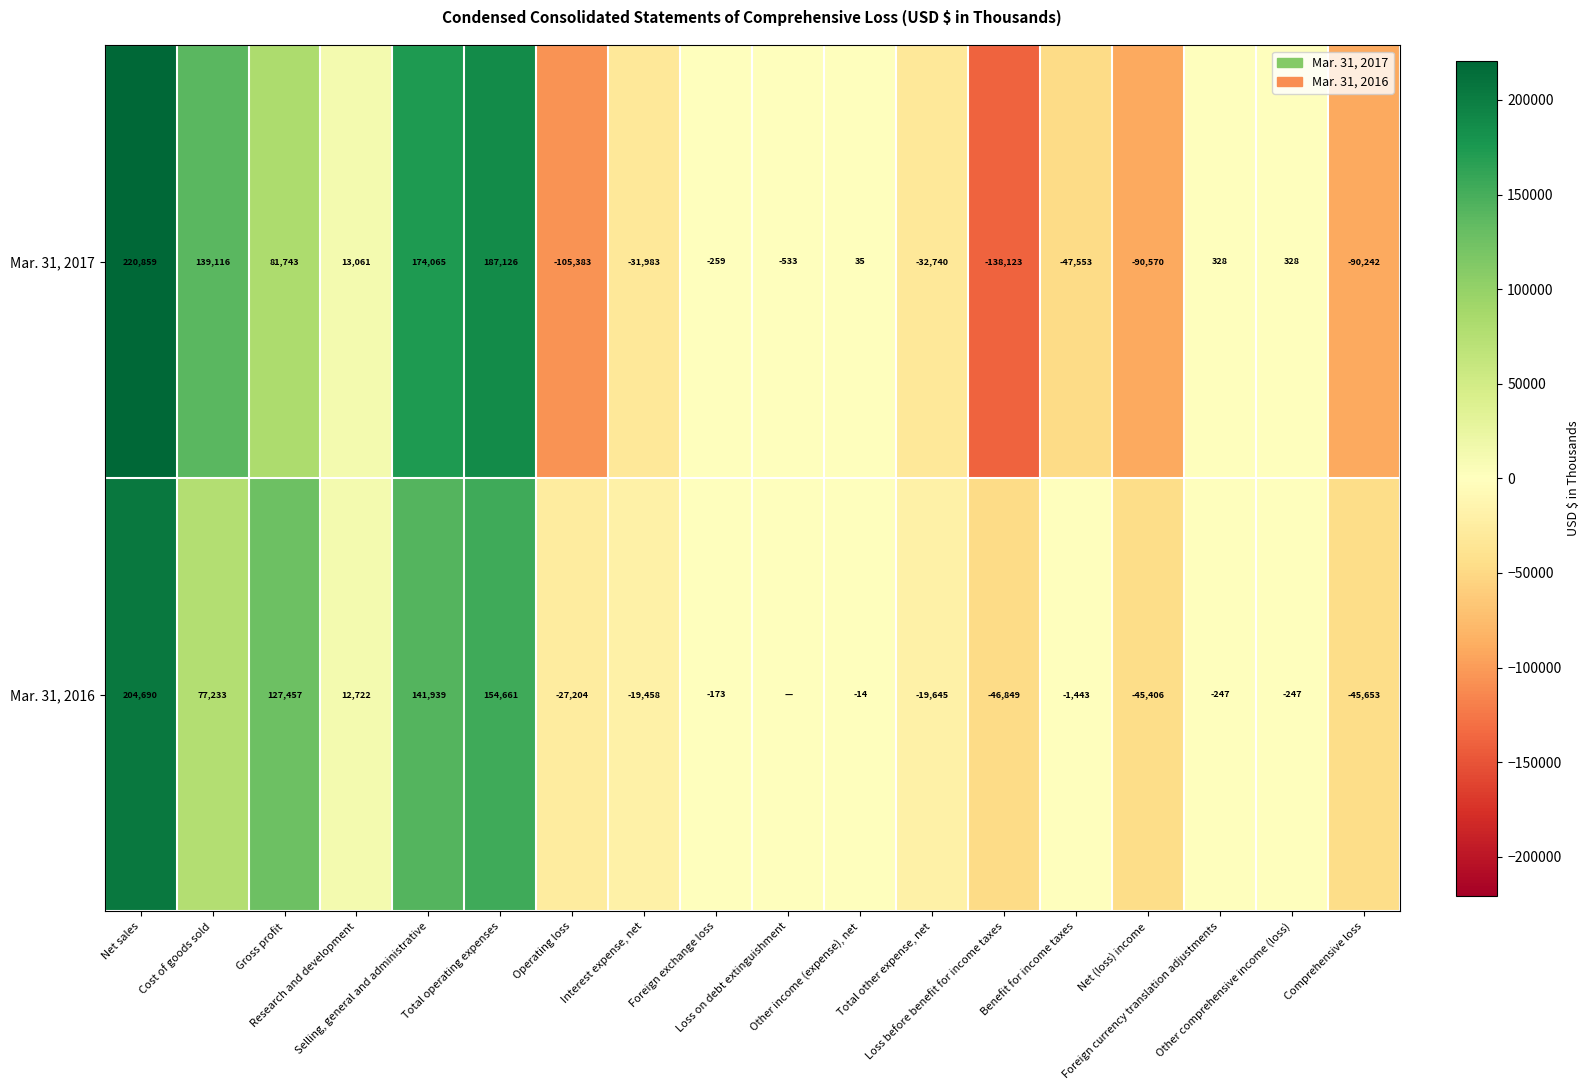

Which category has the highest value in the Mar. 31, 2017 series?

Net sales